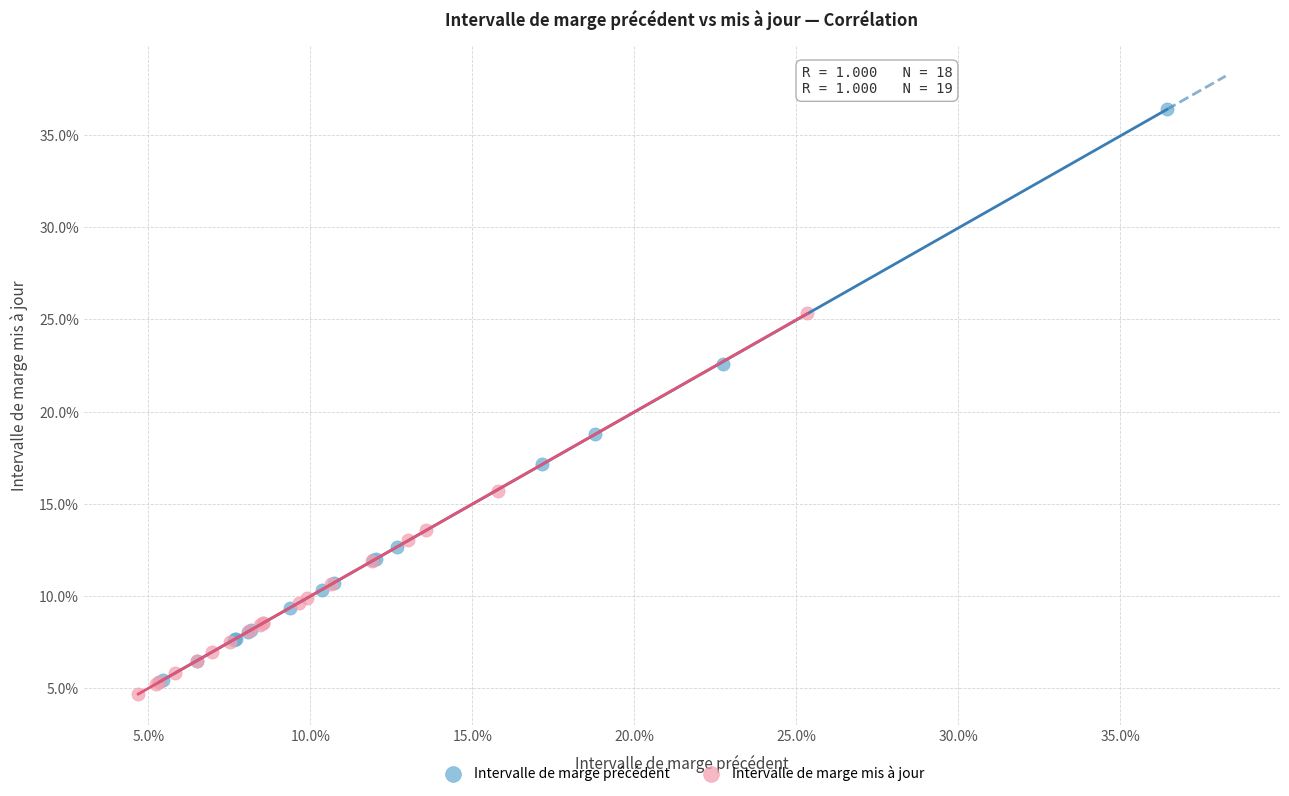

Which series contains the lowest Y value?

Intervalle de marge mis à jour